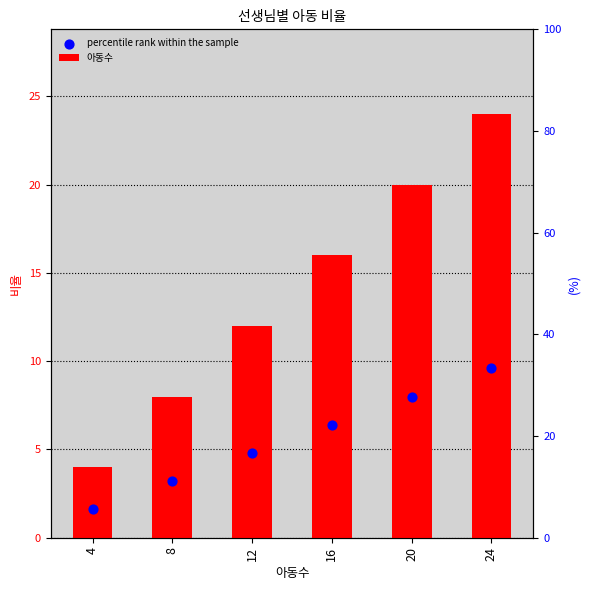

At how many categories does at least one series exceed 18?

2